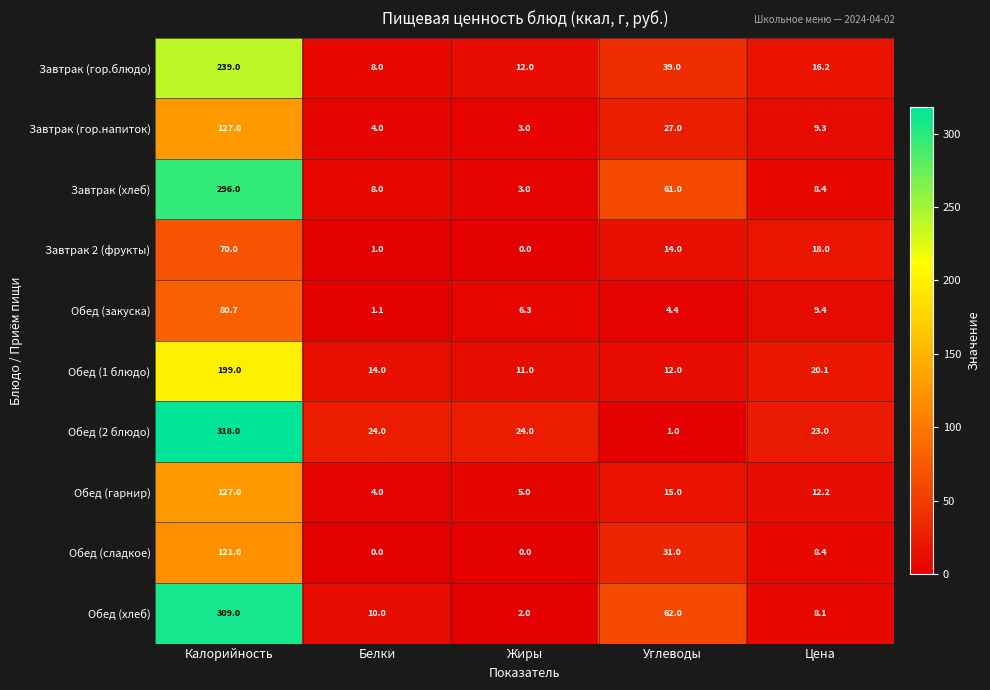

At which label is Обед (хлеб) closest to 155?

Углеводы